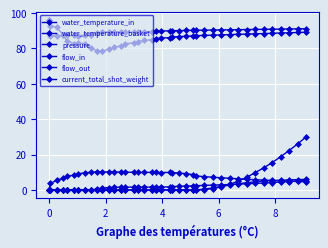

What is the difference between the second highest and minimum values in the current_total_shot_weight series?

26.0